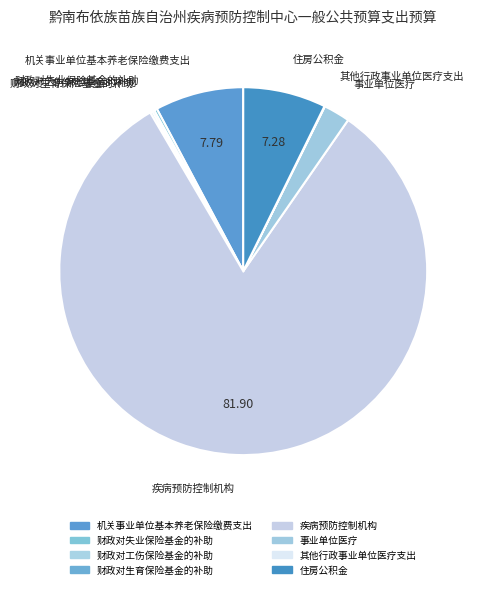

Which category has the biggest portion of the pie?

疾病预防控制机构